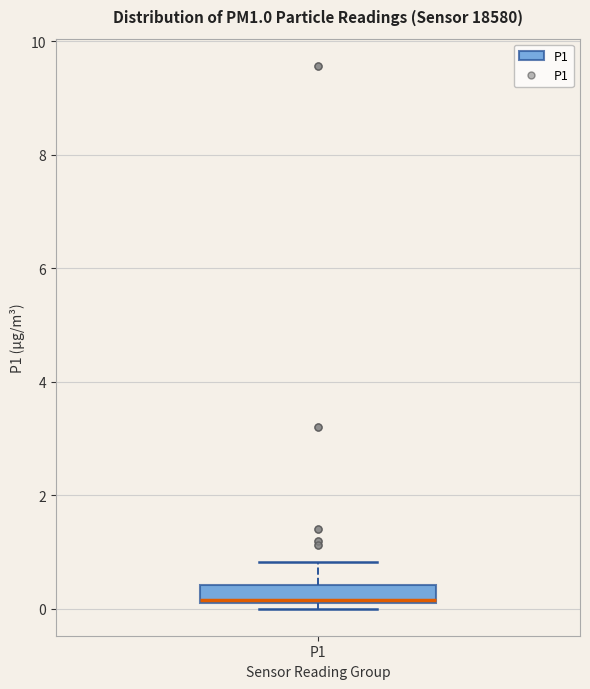

Where does the upper whisker of the box for P1 end on the y-axis? The values are not printed on the chart, so give them approximately, as read against the axis.

0.8